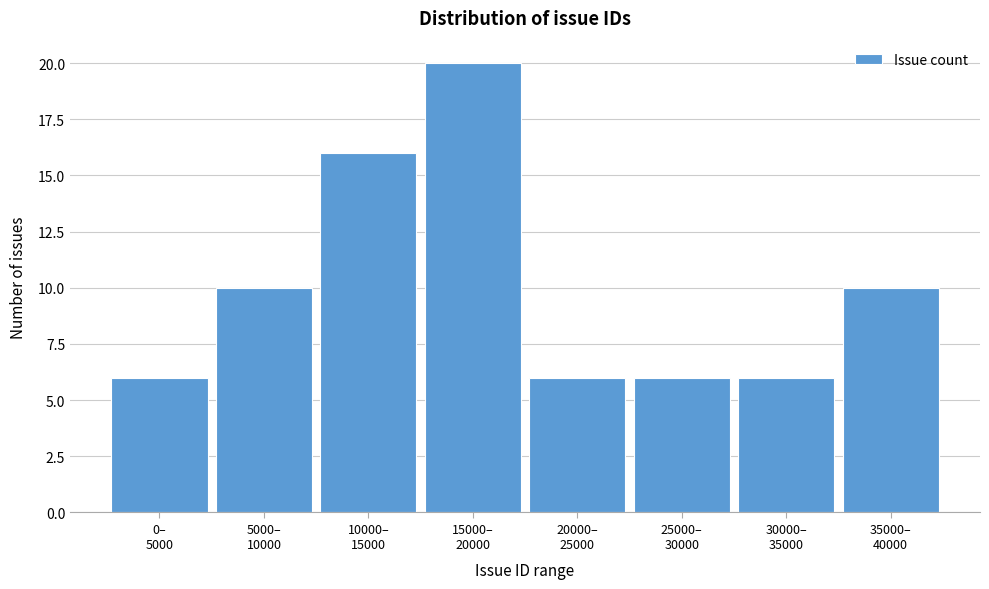

Reading left to right, what are all the values shown in this chart?

6	10	16	20	6	6	6	10